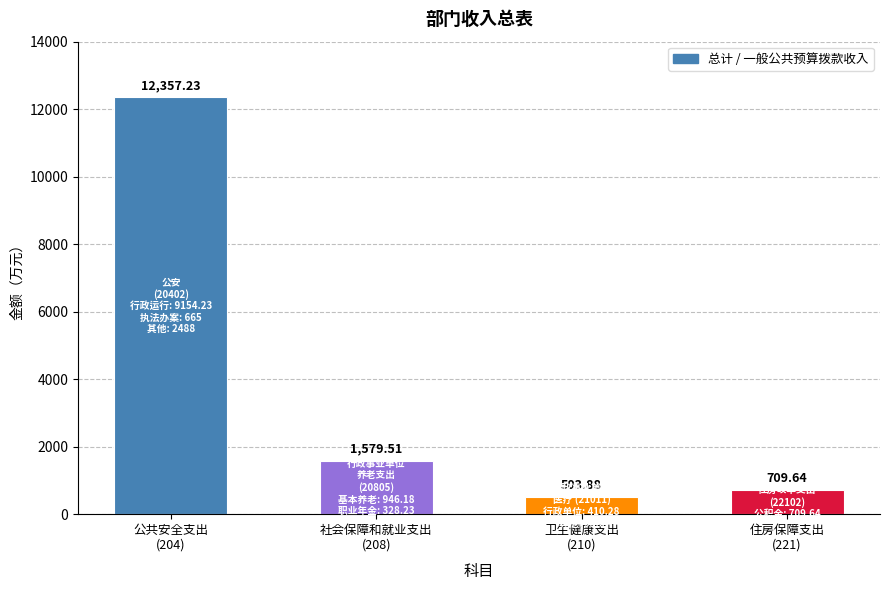

Where does the data first go above 1579?

公共安全支出
(204)